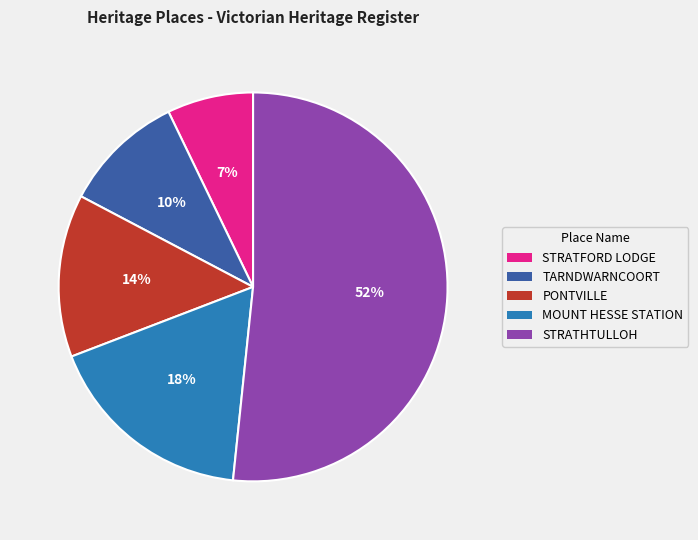

What is the majority slice?

STRATHTULLOH